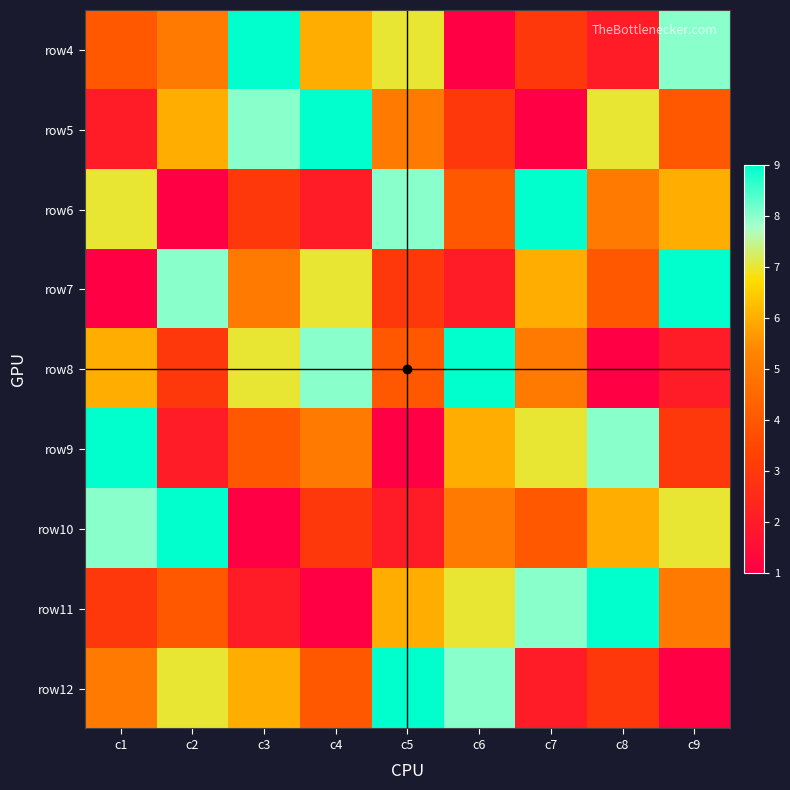

Reading right to left, transcribe all the data shown in this chart.

row4: c9=8	c8=2	c7=3	c6=1	c5=7	c4=6	c3=9	c2=5	c1=4
row5: c9=4	c8=7	c7=1	c6=3	c5=5	c4=9	c3=8	c2=6	c1=2
row6: c9=6	c8=5	c7=9	c6=4	c5=8	c4=2	c3=3	c2=1	c1=7
row7: c9=9	c8=4	c7=6	c6=2	c5=3	c4=7	c3=5	c2=8	c1=1
row8: c9=2	c8=1	c7=5	c6=9	c5=4	c4=8	c3=7	c2=3	c1=6
row9: c9=3	c8=8	c7=7	c6=6	c5=1	c4=5	c3=4	c2=2	c1=9
row10: c9=7	c8=6	c7=4	c6=5	c5=2	c4=3	c3=1	c2=9	c1=8
row11: c9=5	c8=9	c7=8	c6=7	c5=6	c4=1	c3=2	c2=4	c1=3
row12: c9=1	c8=3	c7=2	c6=8	c5=9	c4=4	c3=6	c2=7	c1=5